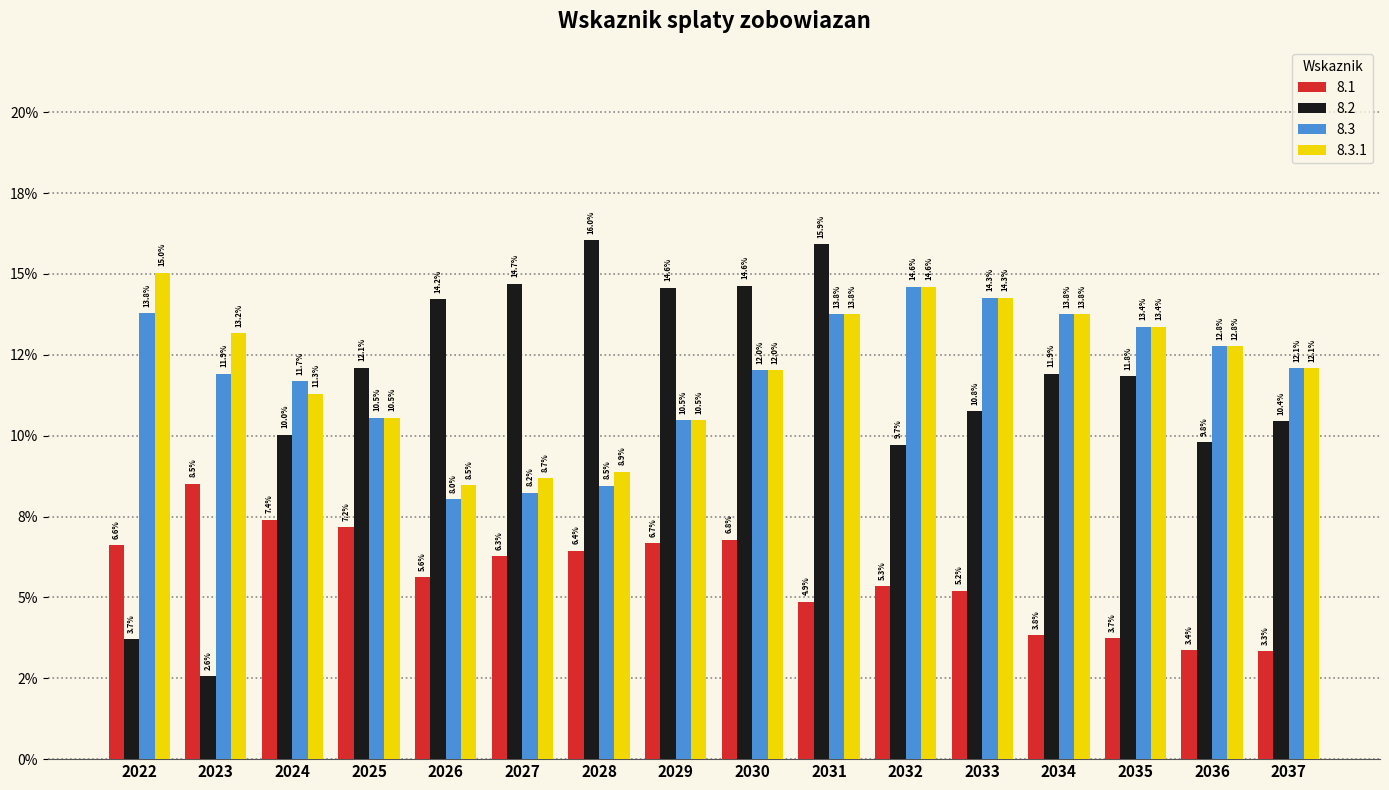

What are all the series names shown in the legend?

8.1, 8.2, 8.3, 8.3.1